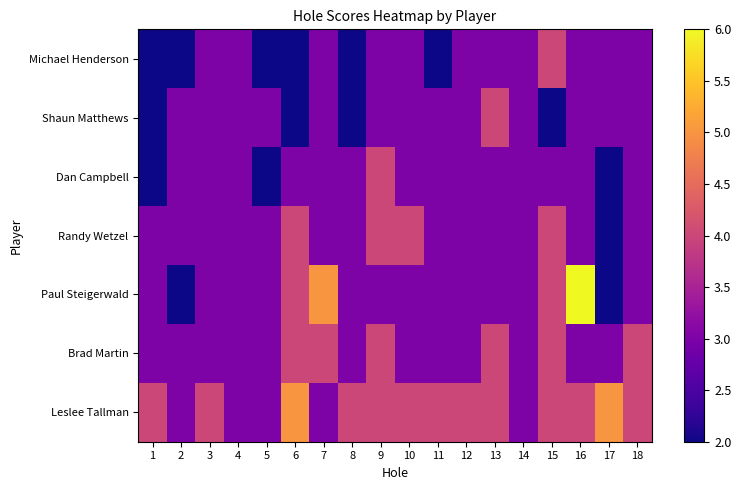

Which has a higher value, 8 or 3?

3